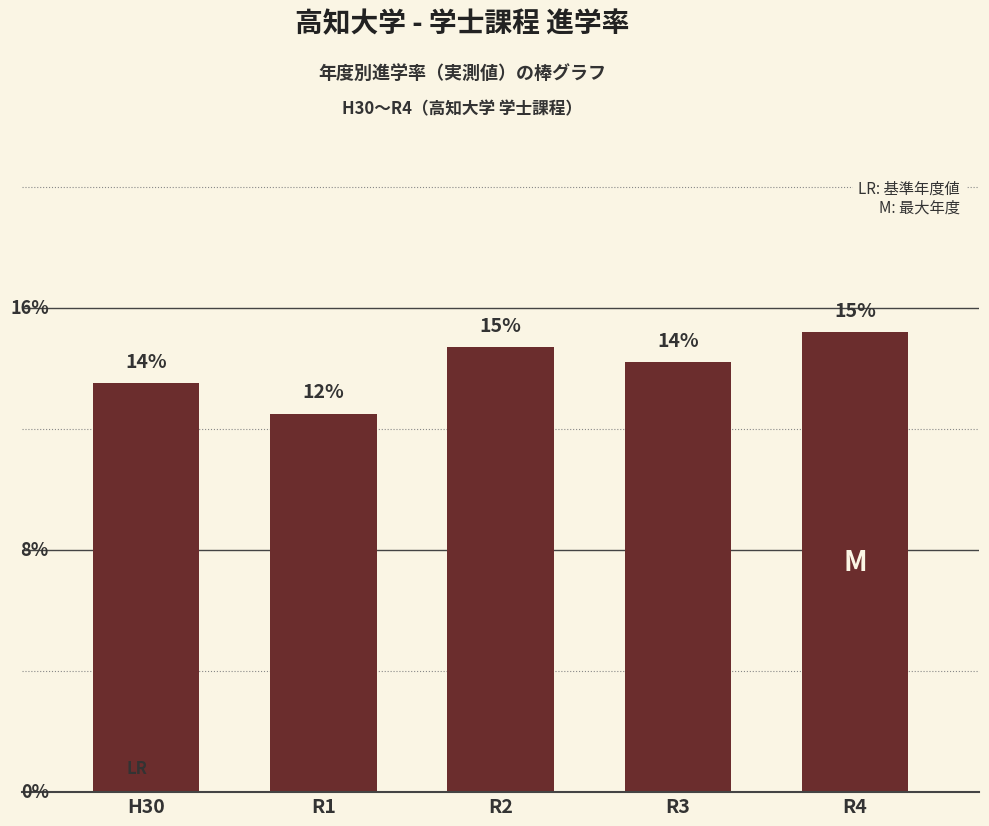

Reading right to left, extract all data points from this chart.

R4=0.2	R3=0.1	R2=0.1	R1=0.1	H30=0.1